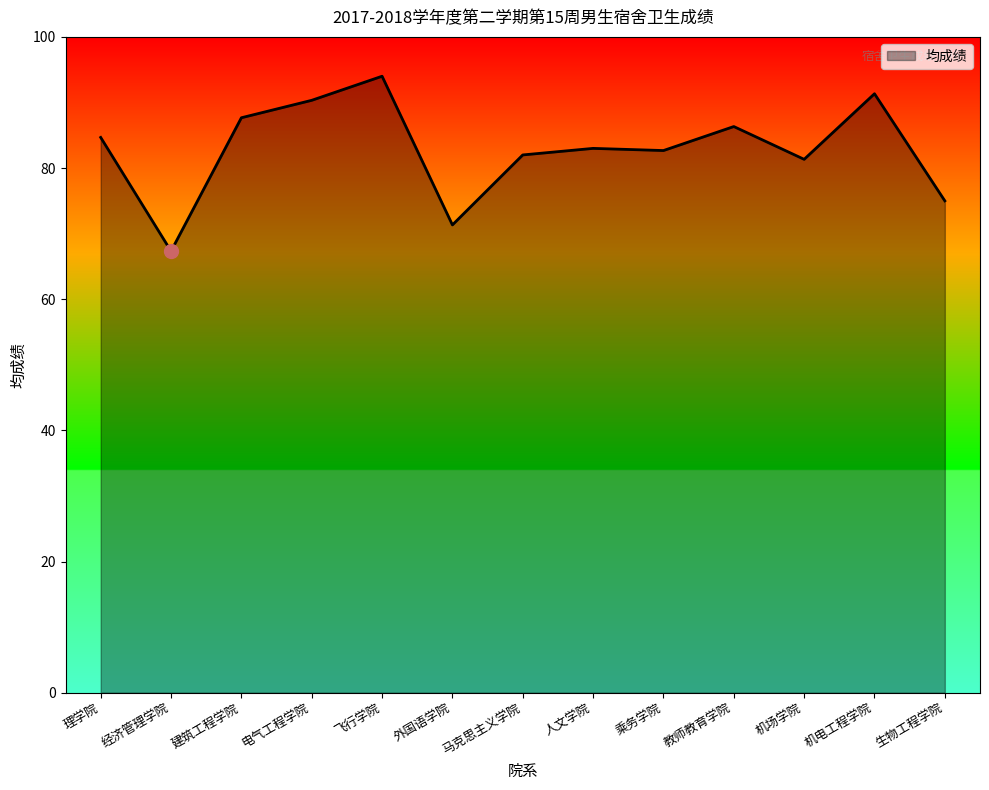

What position from the right is 马克思主义学院?

7